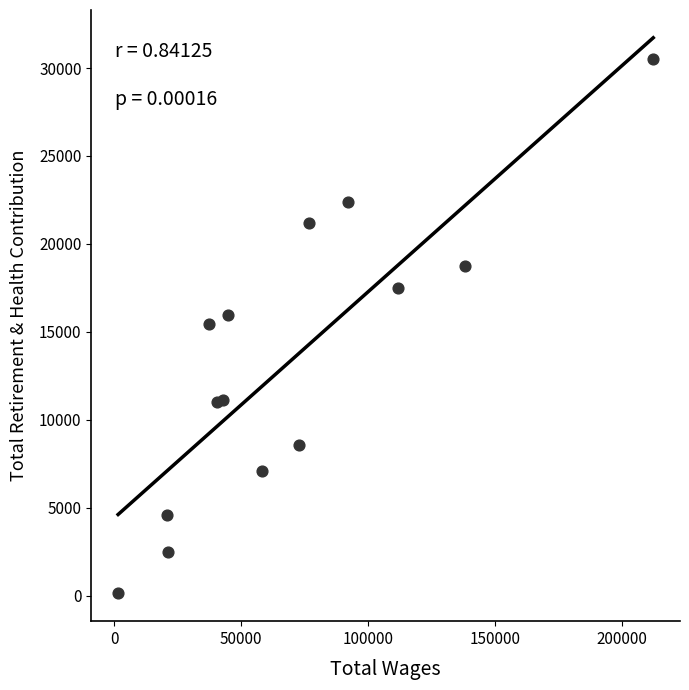

What is the range of X values (max minus min)?

210783